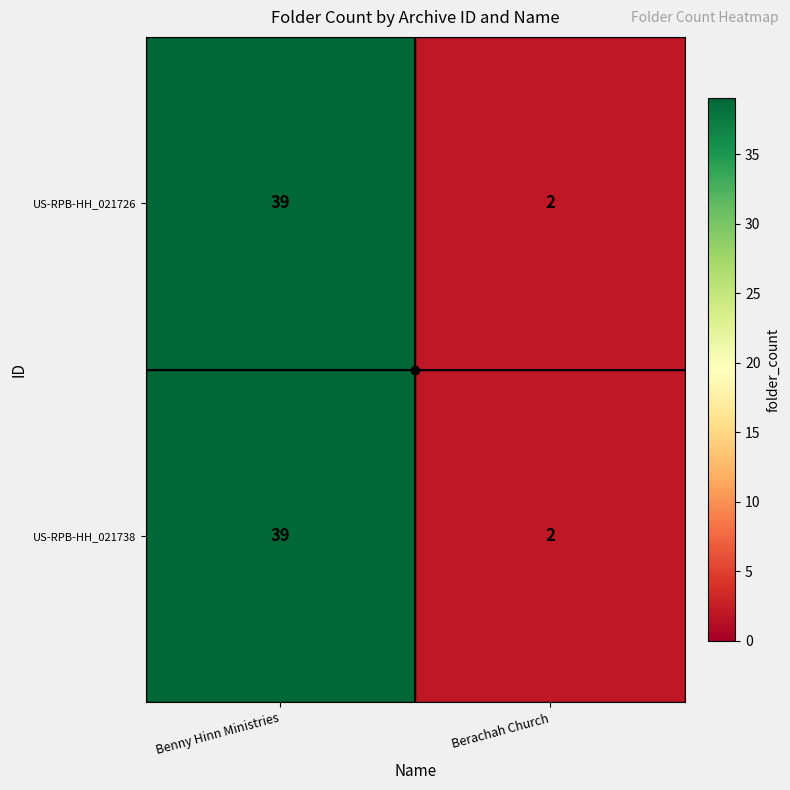

What is the difference between the US-RPB-HH_021738 values at Berachah Church and Benny Hinn Ministries?

37